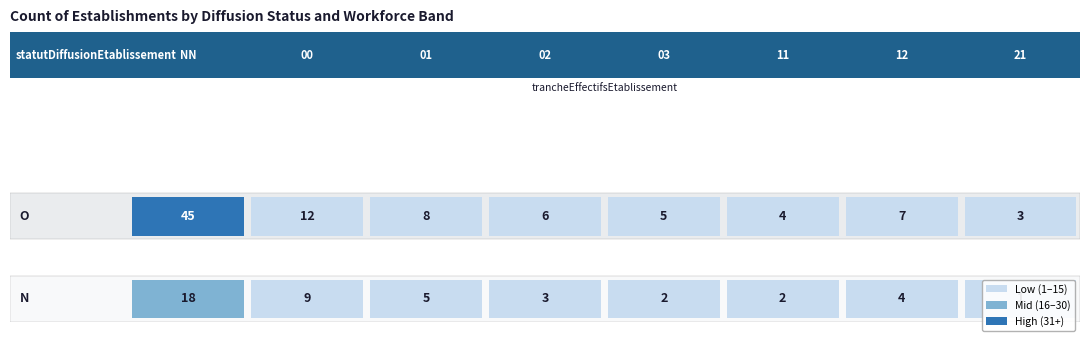

What is the difference between the second highest and second lowest values?

16